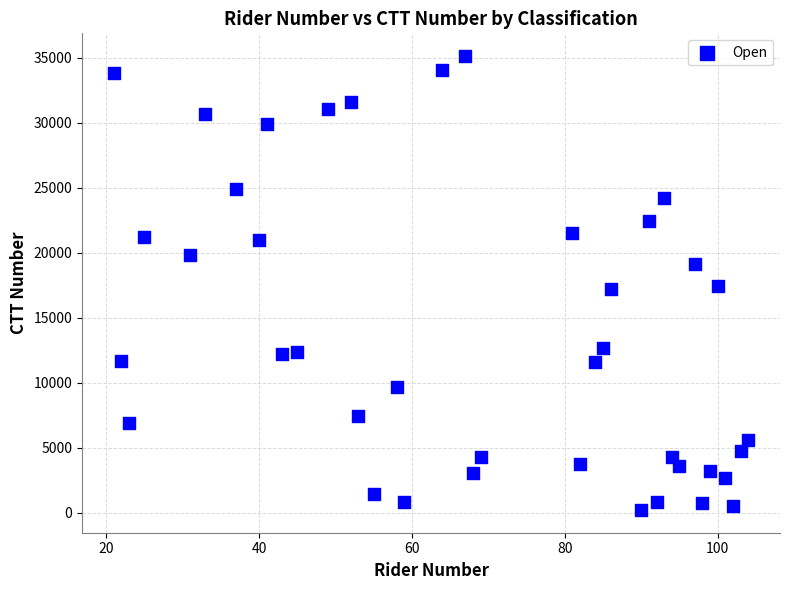

What is the range of Y values (max minus min)?

34943